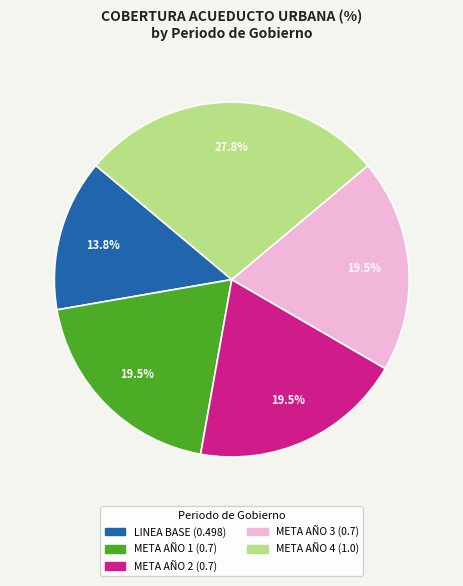

To the nearest percent, what is the combined percentage of META AÑO 3 and META AÑO 1?

39%